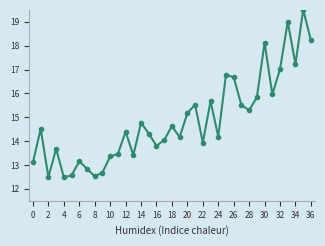

What is the value of the 11th point from the left?

13.4